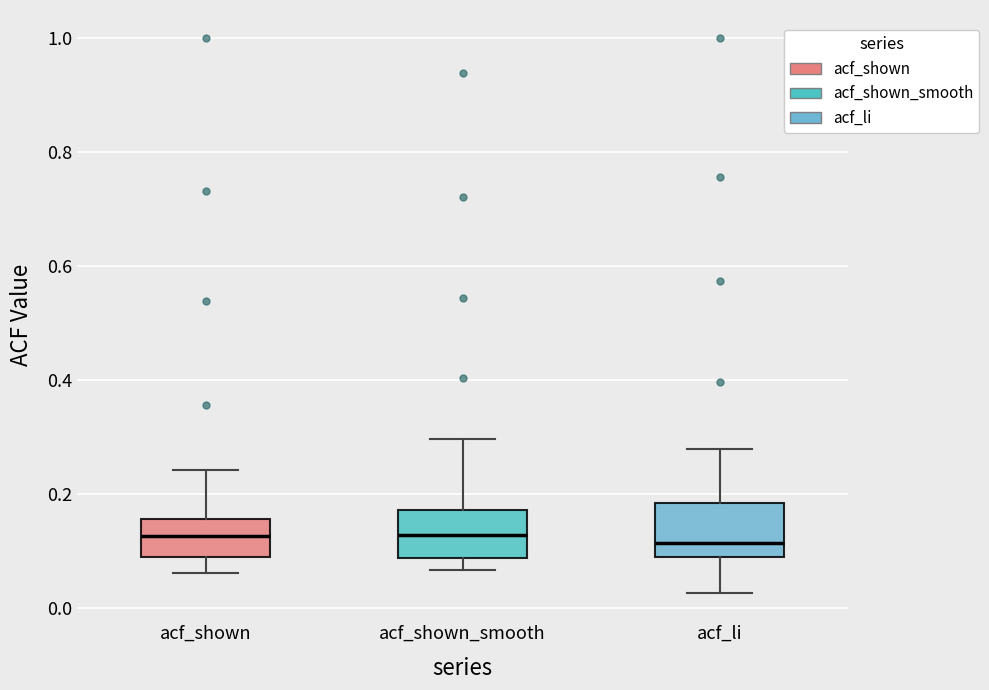

Reading left to right, transcribe this box plot: for each box, give where its median line is, the range the box spans, and where its two whiskers end, as read against the y-axis. The values are not printed on the chart, so give them approximately, as read against the axis.

acf_shown: median 0.12, box 0.08 to 0.16, whiskers 0.06 to 0.24
acf_shown_smooth: median 0.12, box 0.08 to 0.18, whiskers 0.06 to 0.30
acf_li: median 0.12, box 0.08 to 0.18, whiskers 0.02 to 0.28